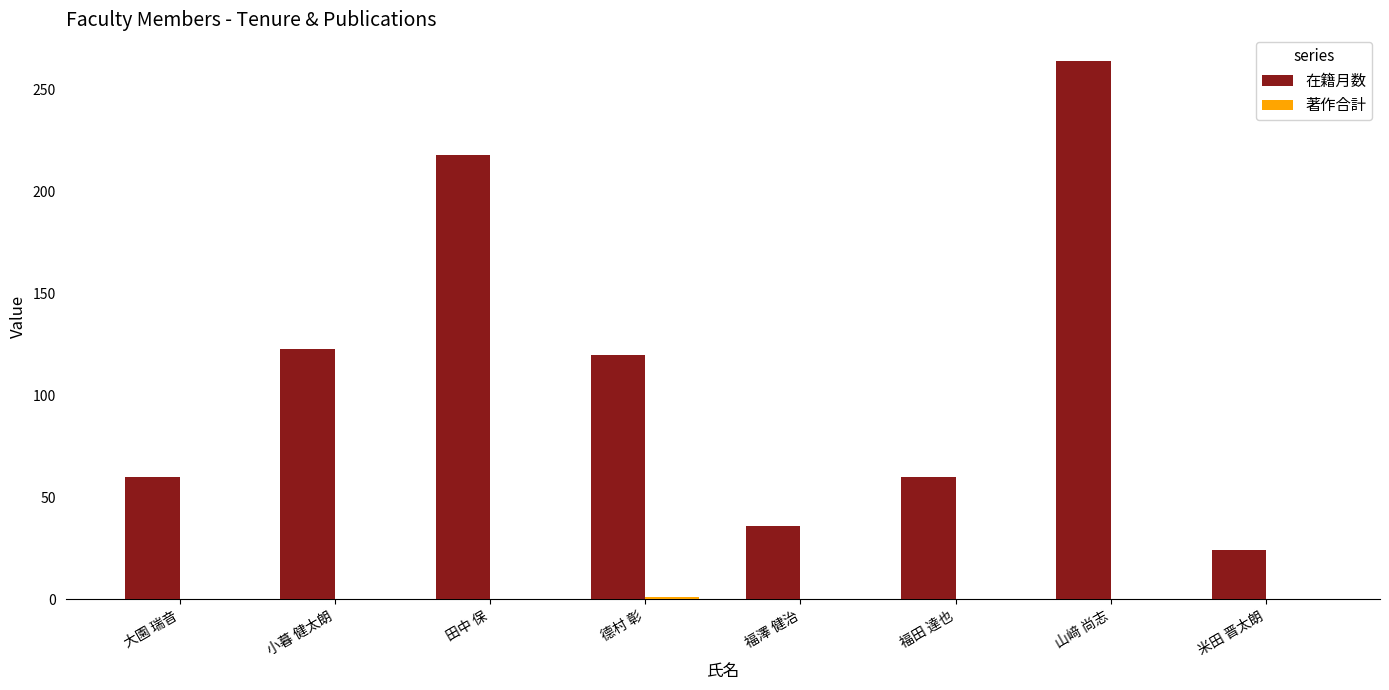

What is the sum of the 在籍月数 values at 小暮 健太朗 and 福澤 健治?

159